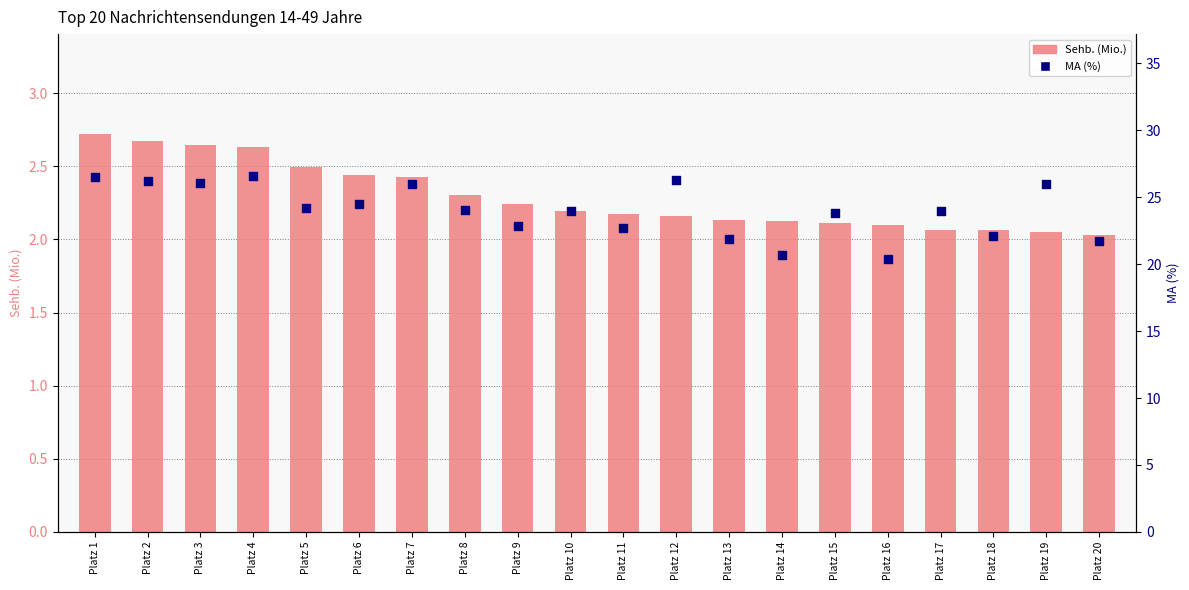

Which series has the largest Y range (max minus min)?

MA (%)